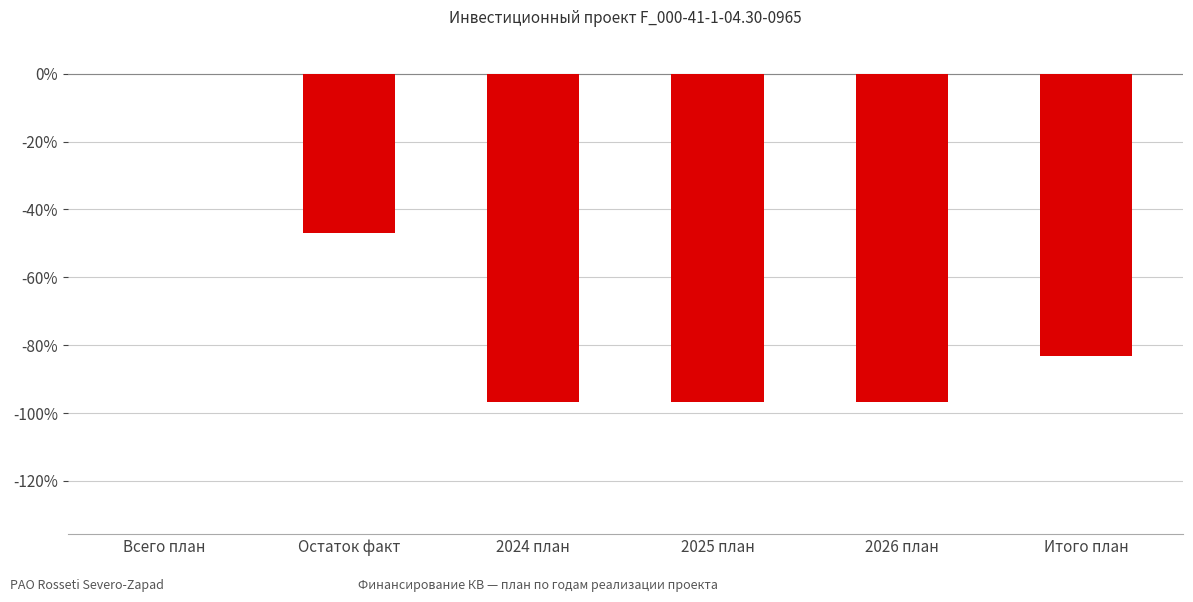

True or false: the data shows -96.7 at 2025 план.

True